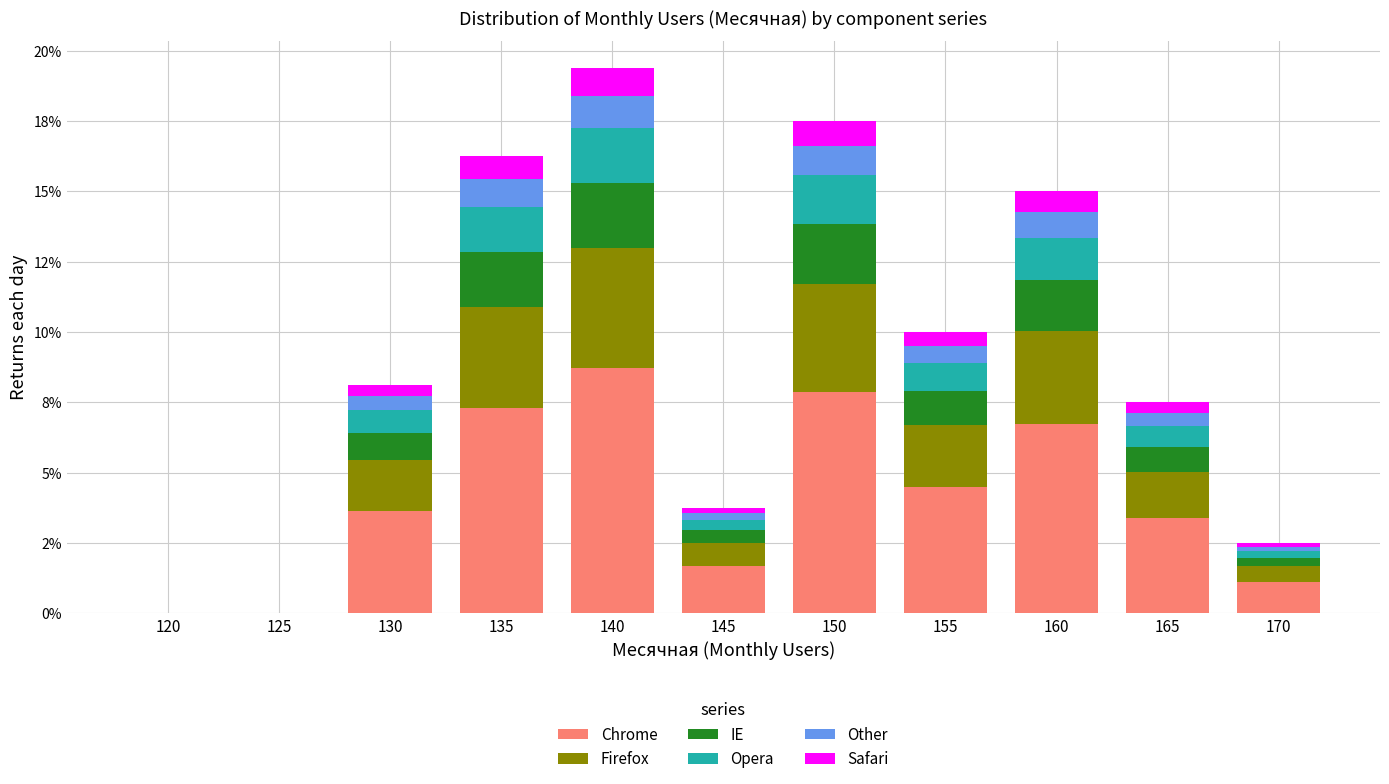

What are all the series names shown in the legend?

Chrome, Firefox, IE, Opera, Other, Safari